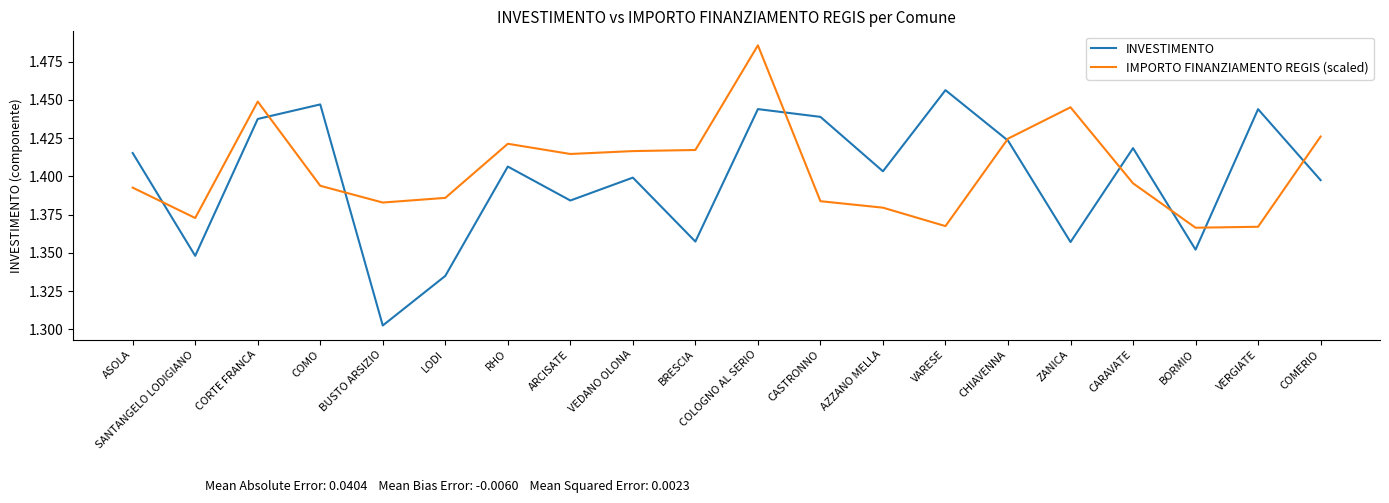

What position from the left is CORTE FRANCA?

3